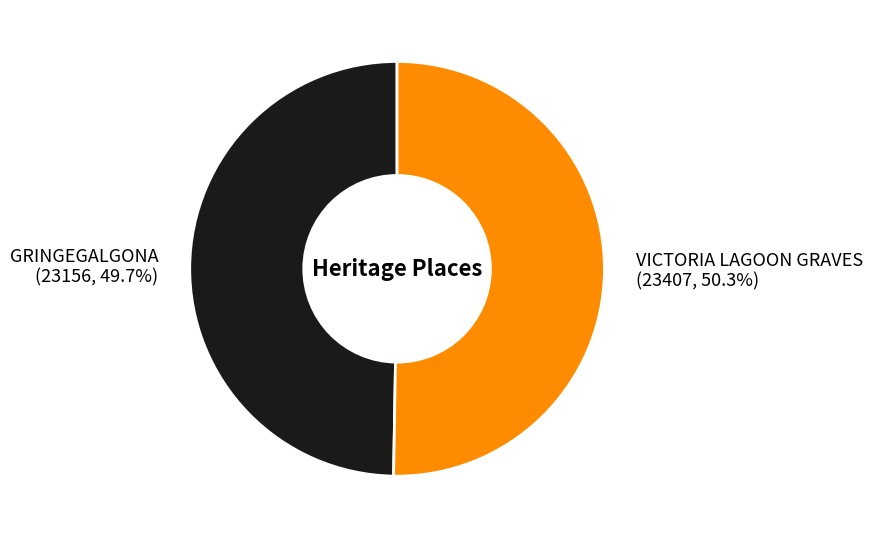

True or false: GRINGEGALGONA accounts for 59% of the total.

False